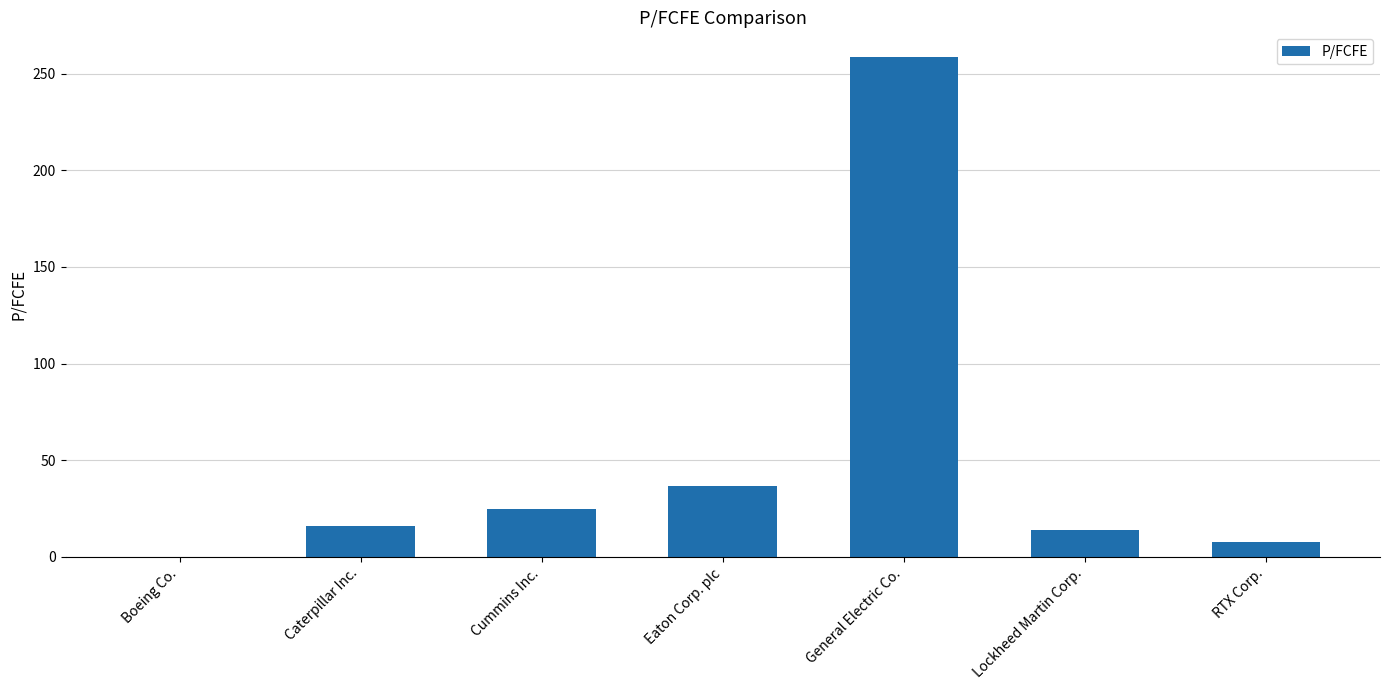

The value at Cummins Inc. is 24.6. True or false?

True